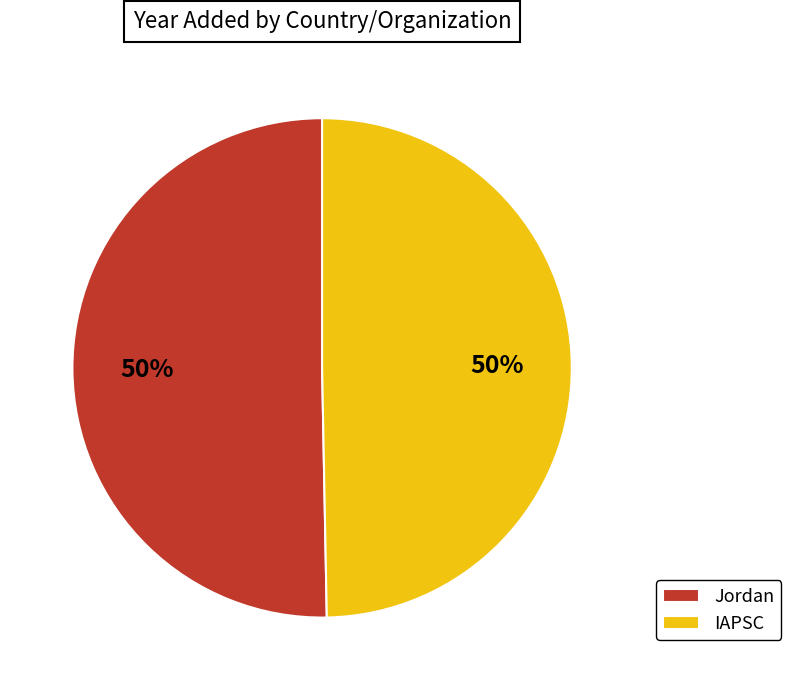

Approximately how many times larger is the value at Jordan compared to IAPSC?

1.0